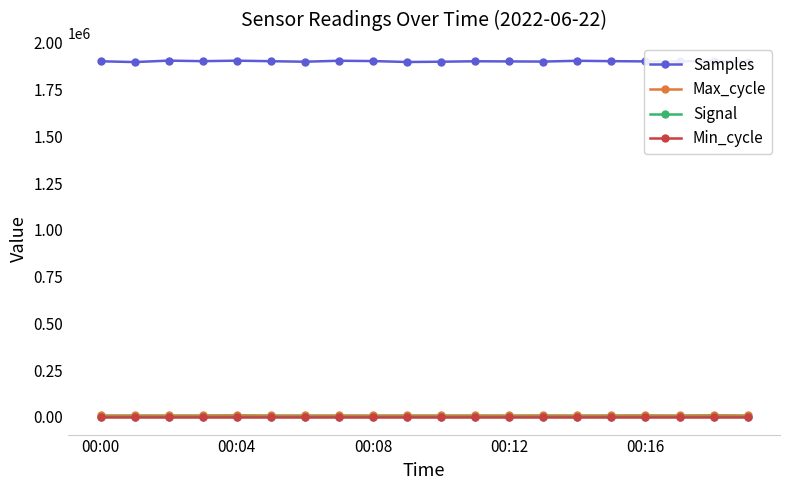

In Samples, how many points are lower than both neighbors (excluding endpoints)?

6